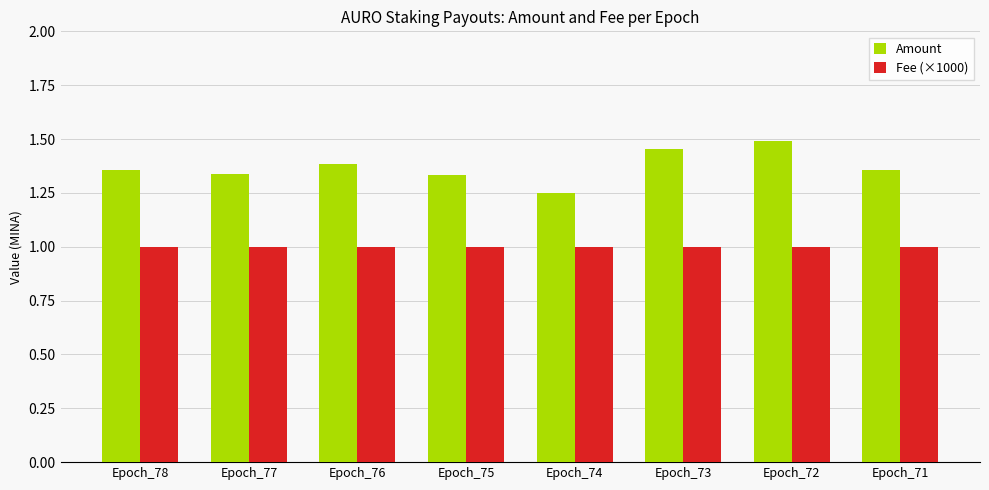

Which category has the lowest value in the Amount series?

Epoch_74